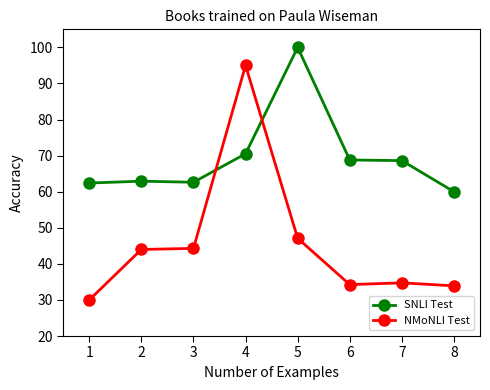

What is the value of the NMoNLI Test point at the 1st from the left?

30.0